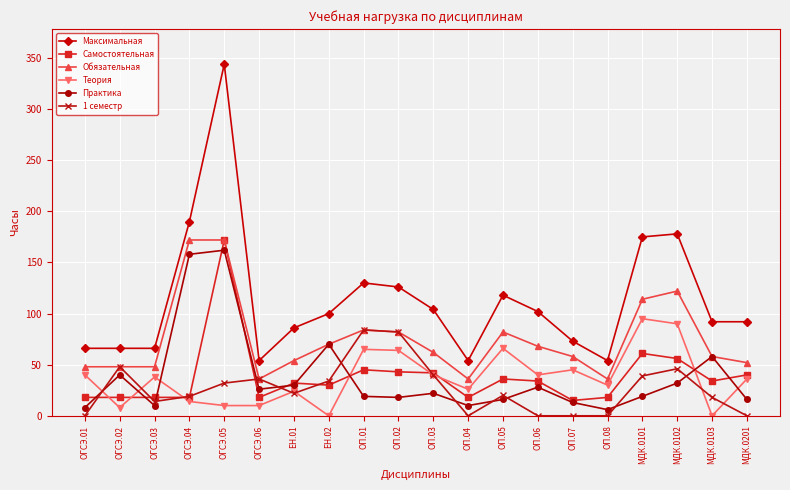

Is the value of 1 семестр at ОГСЭ.06 greater than the value of Практика at ОП.03?

Yes